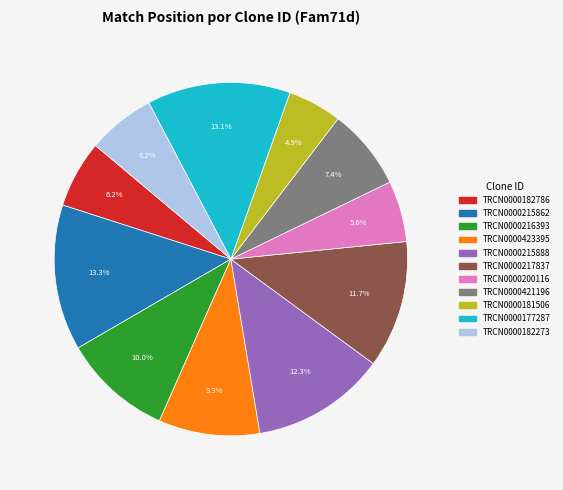

To the nearest percent, what percentage of the pie is TRCN0000215862?

13%